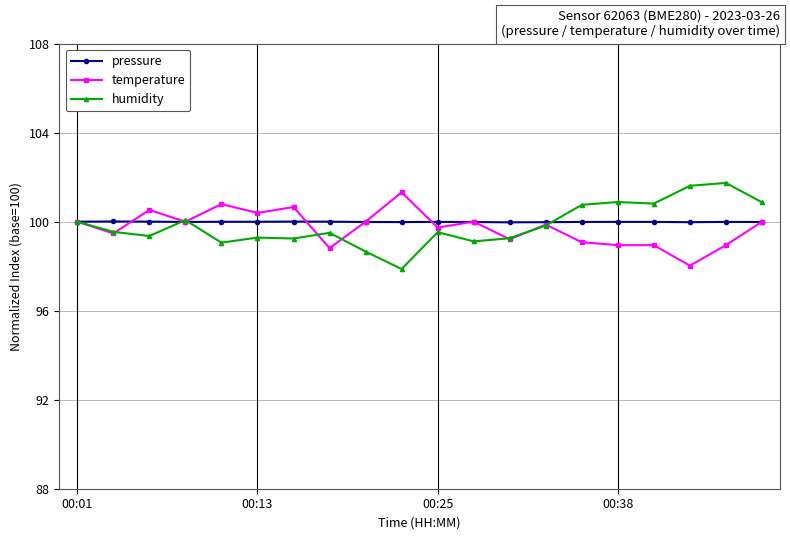

True or false: temperature has more than 1 interior local peaks.

True